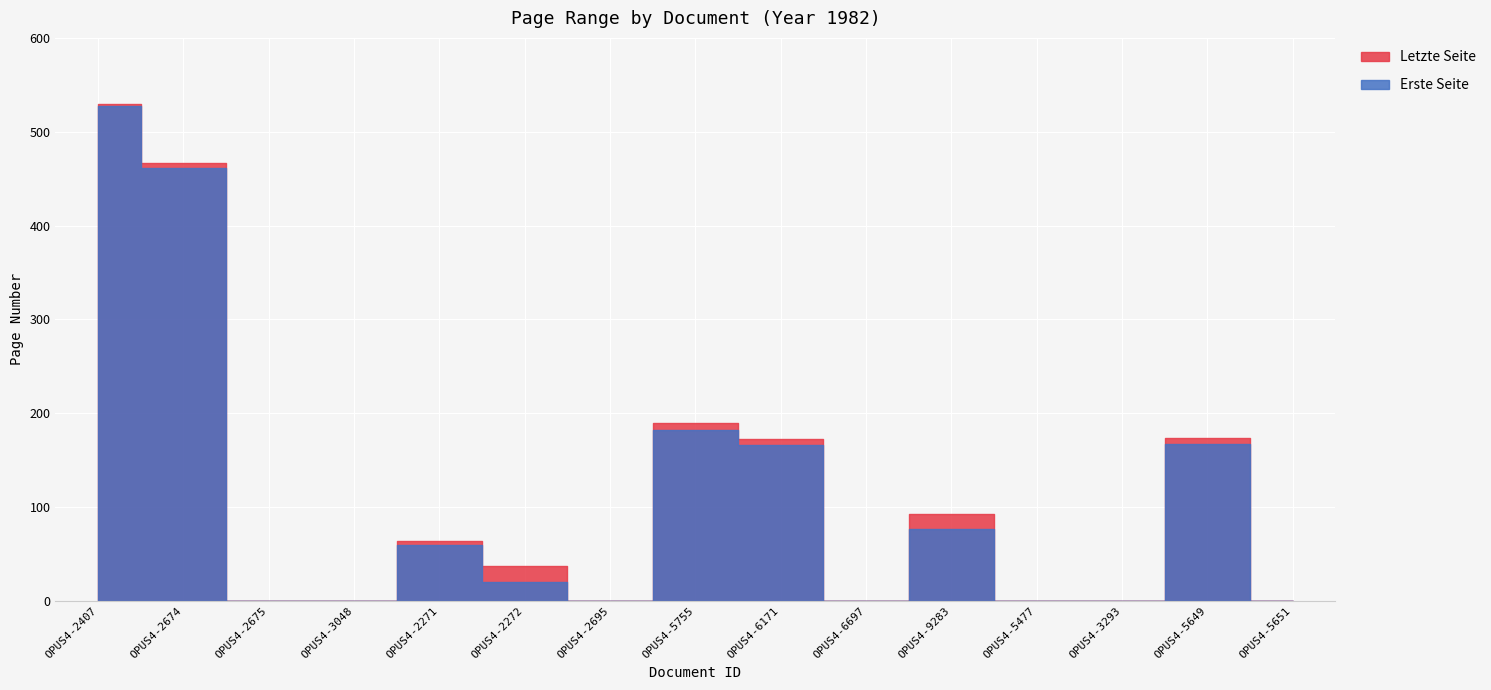

In Letzte Seite, how many points are lower than both neighbors (excluding endpoints)?

2